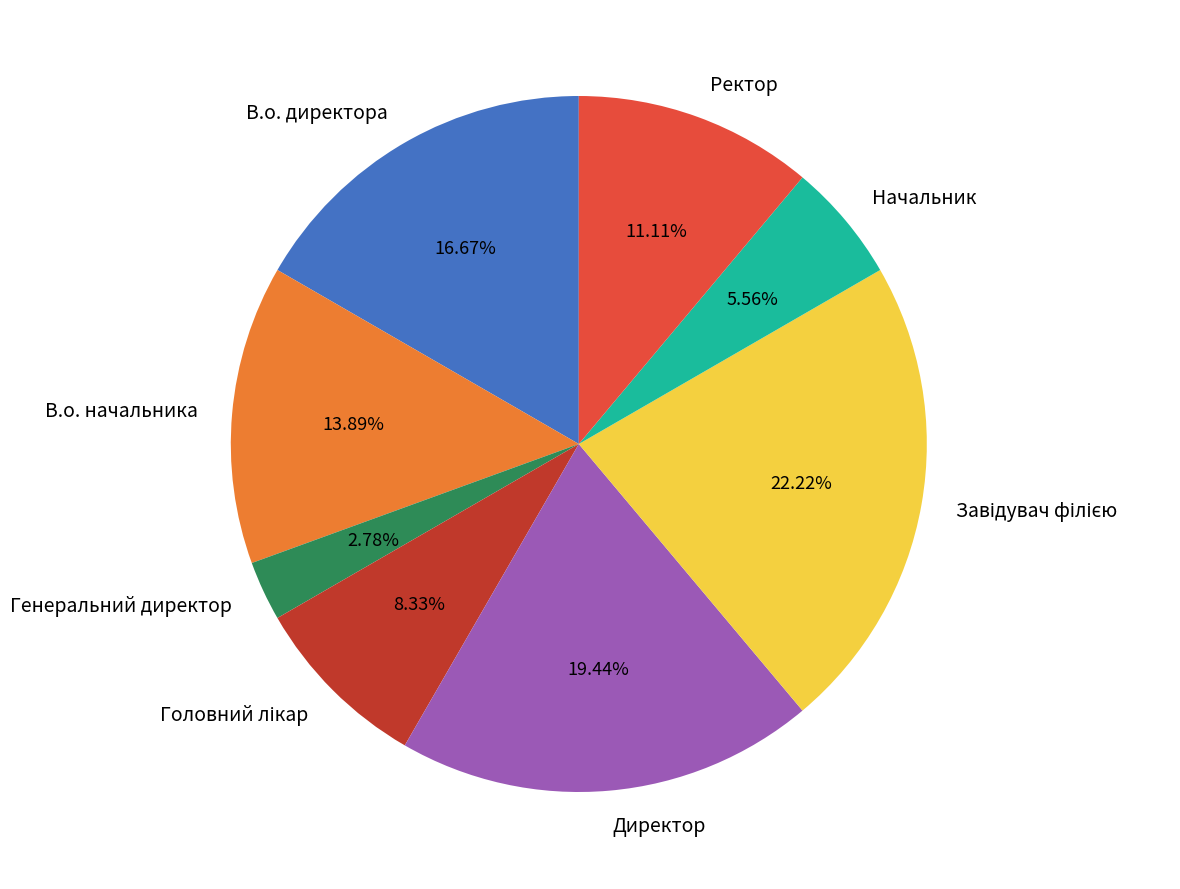

Which slice is the smallest?

Генеральний директор